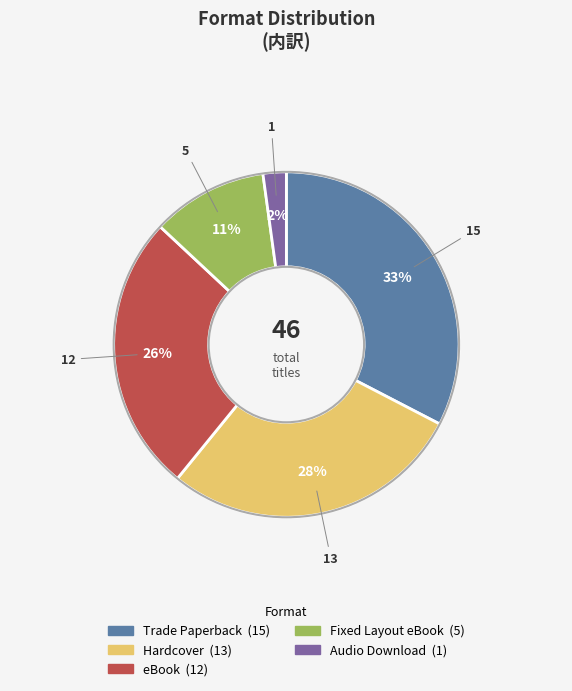

To the nearest percent, what is the average slice percentage?

20%